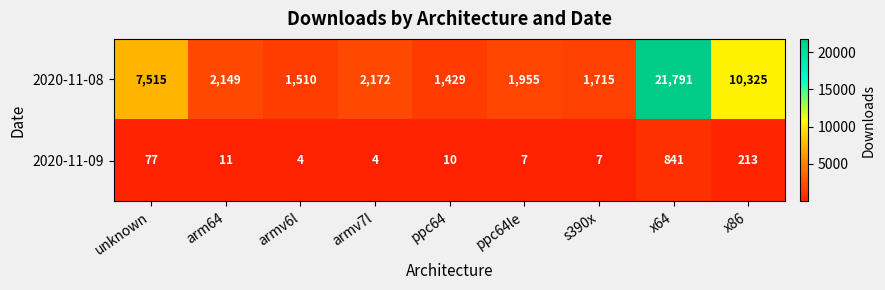

List the series in order of their overall mean, lowest first.

2020-11-09, 2020-11-08